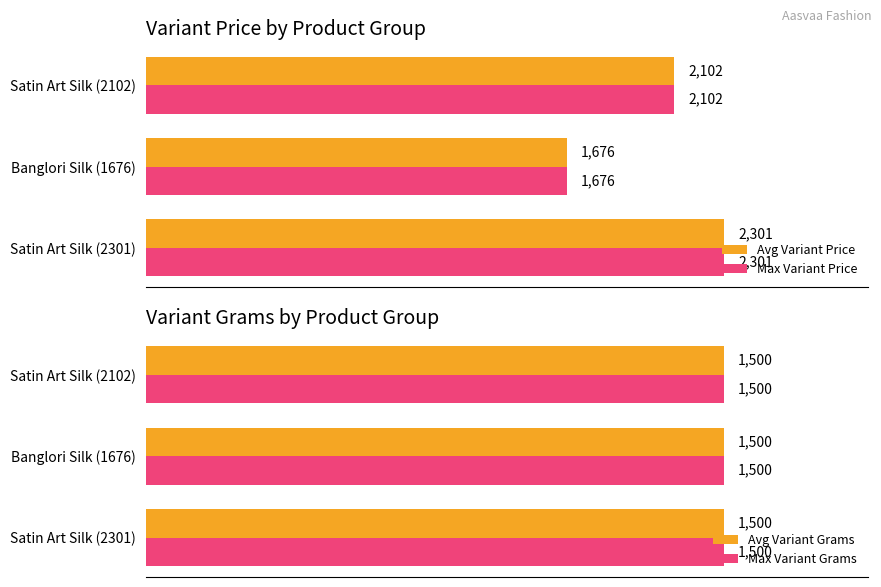

Where is Avg Variant Price nearest to the value 1988?

Satin Art Silk (2102)